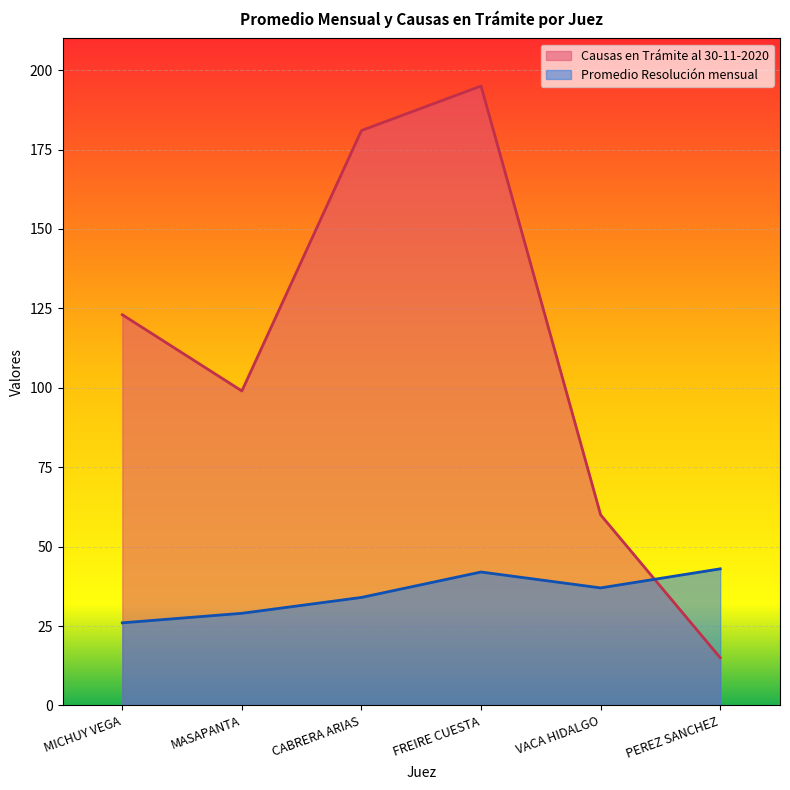

Where do Promedio Resolución mensual and Causas en Trámite al 30-11-2020 first cross each other?

VACA HIDALGO and PEREZ SANCHEZ